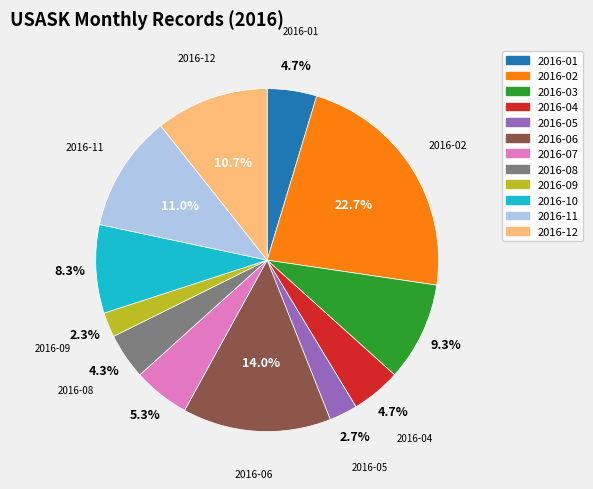

Which has a higher value, 2016-06 or 2016-10?

2016-06